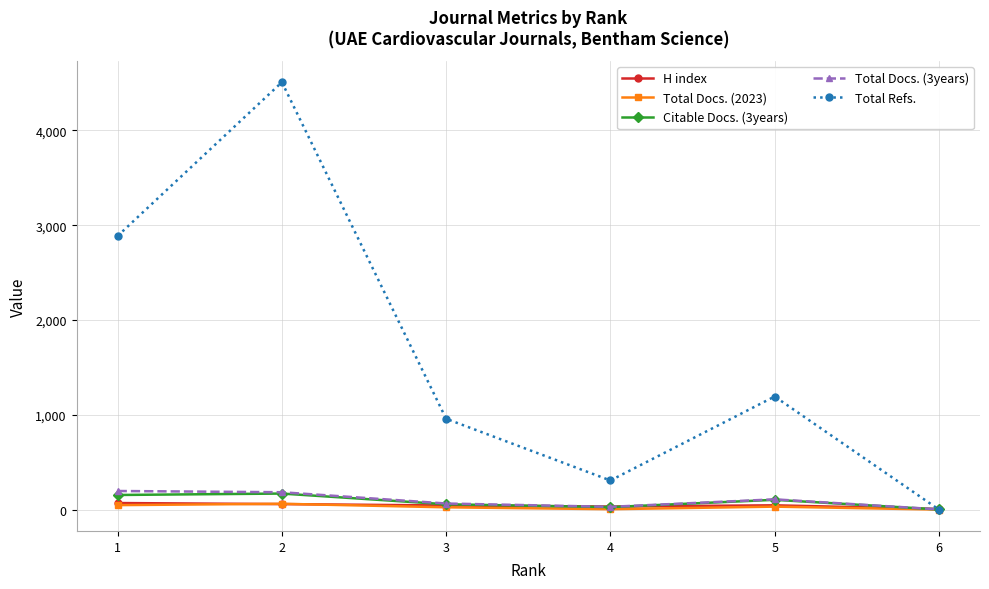

How many intersections are there between H index and Citable Docs. (3years)?

3